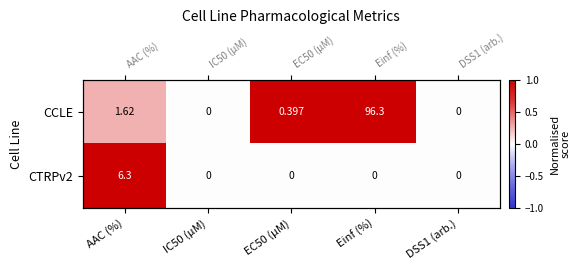

How many values in the CTRPv2 series exceed 0?

1